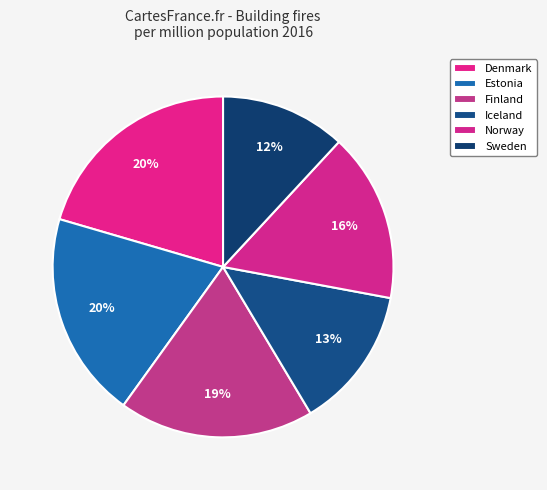

Which slice is the largest?

Denmark